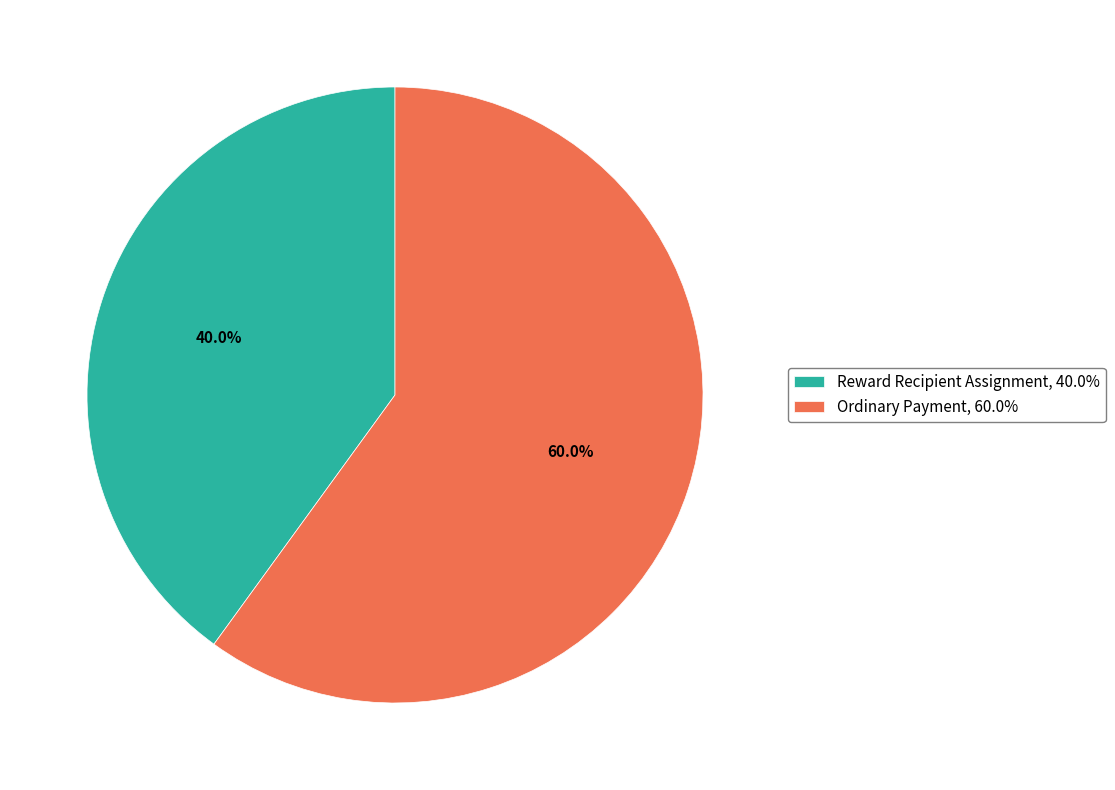

How many slices are in this pie chart?

2